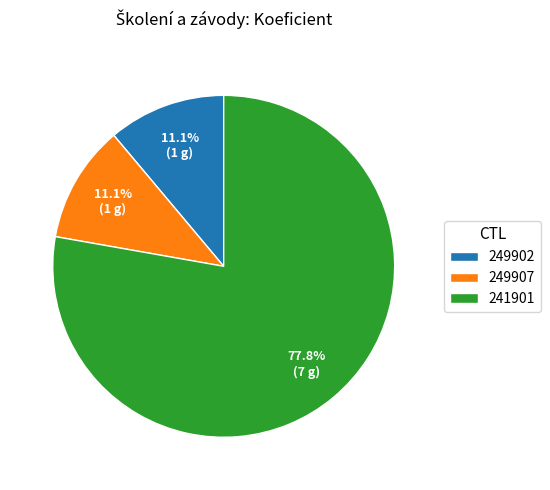

Which category has the biggest portion of the pie?

241901